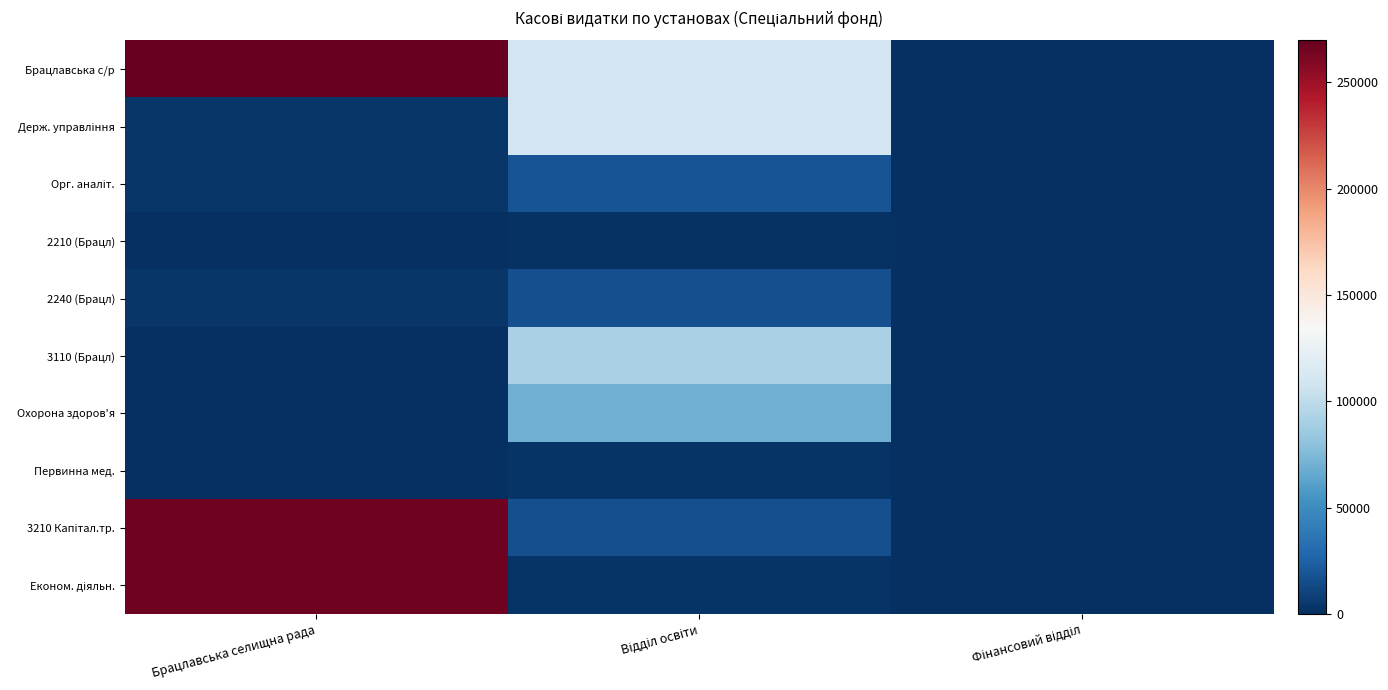

What is the maximum value shown in the chart?

269565.2